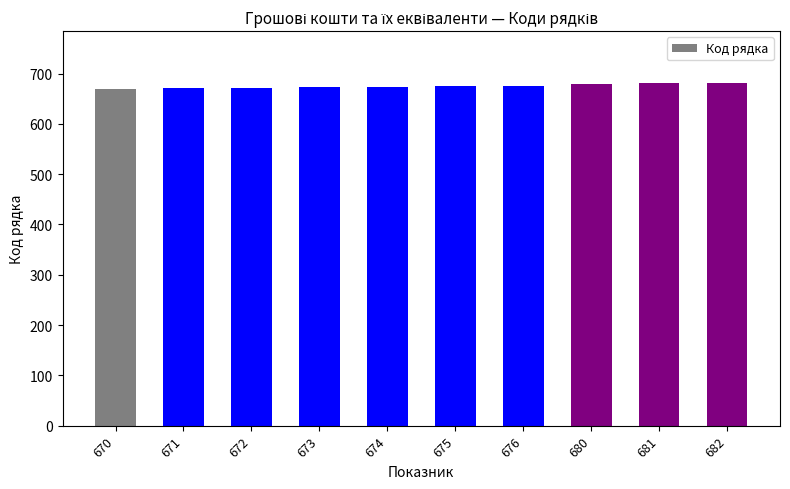

What is the sum of all values?

6754